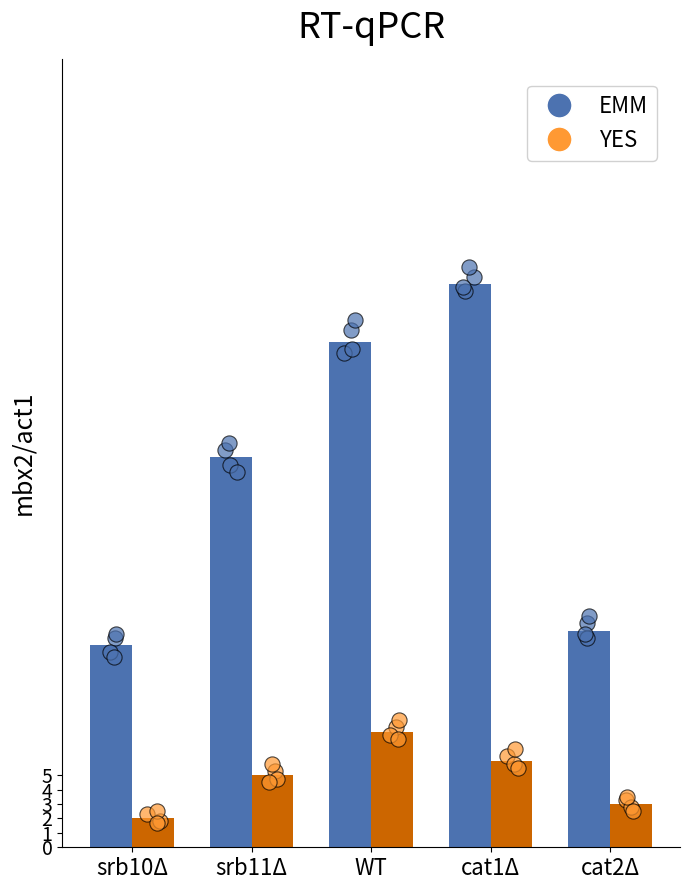

Is the value of YES at srb10Δ greater than the value of EMM at WT?

No